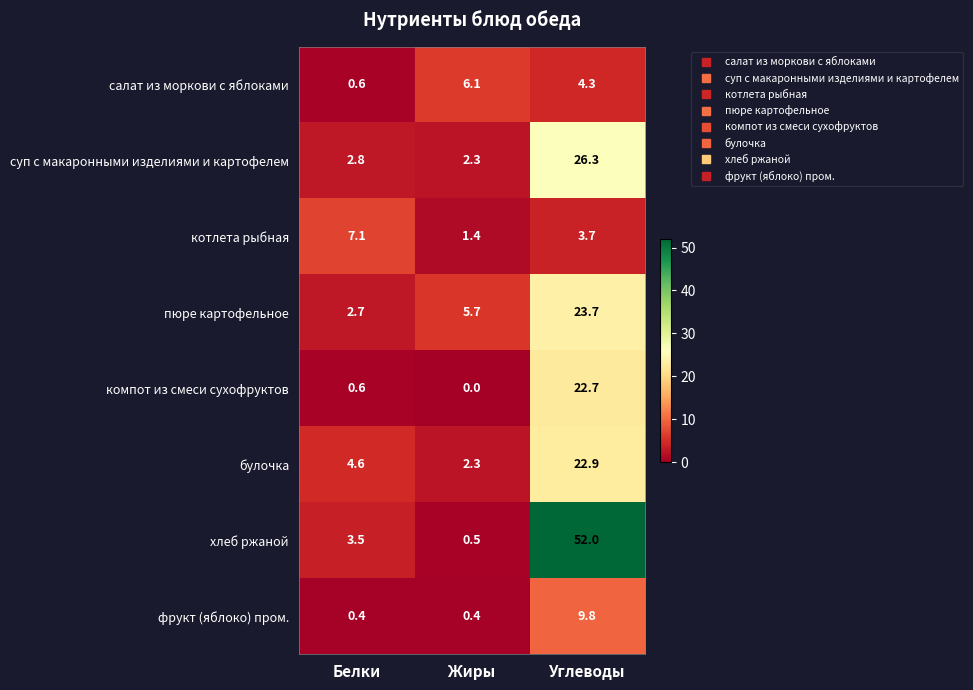

What is the sum of all котлета рыбная values?

12.2